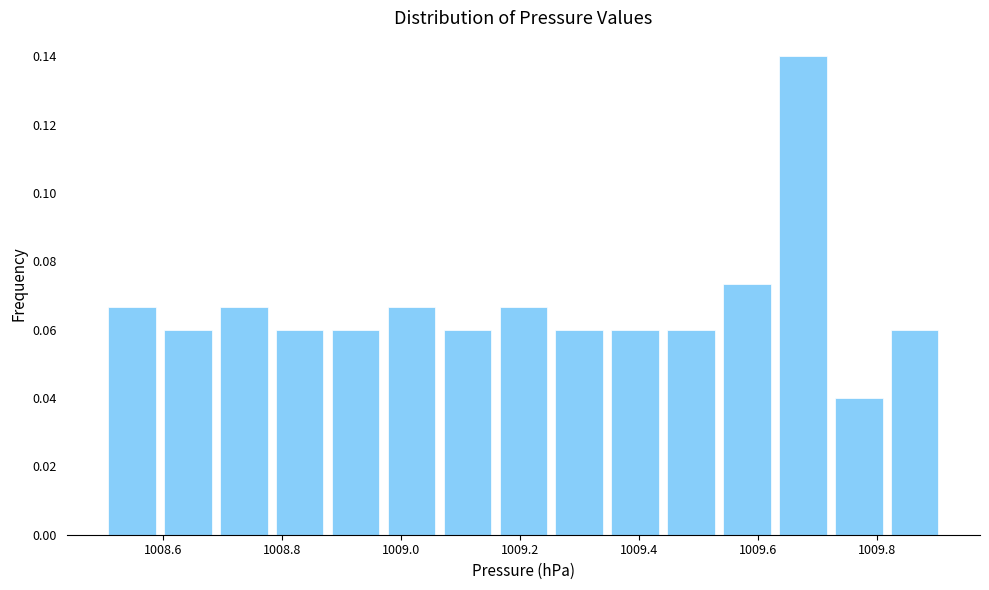

Reading left to right, transcribe this chart: for each bar, give the range it covers on the x-axis and its height. Neither the bar edges nor the heights are printed on the chart, so give them approximately, as read against the axes.

1008.500 to 1008.594: 0.066
1008.594 to 1008.688: 0.060
1008.688 to 1008.782: 0.066
1008.782 to 1008.876: 0.060
1008.876 to 1008.970: 0.060
1008.970 to 1009.064: 0.066
1009.064 to 1009.158: 0.060
1009.158 to 1009.252: 0.066
1009.252 to 1009.346: 0.060
1009.346 to 1009.440: 0.060
1009.440 to 1009.534: 0.060
1009.534 to 1009.628: 0.074
1009.628 to 1009.722: 0.140
1009.722 to 1009.816: 0.040
1009.816 to 1009.910: 0.060